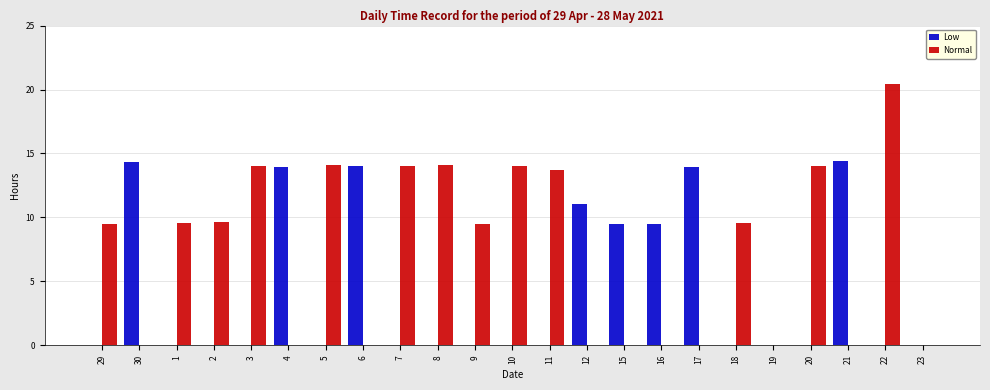

Between 18 and 21, which series saw the biggest shift?

Low